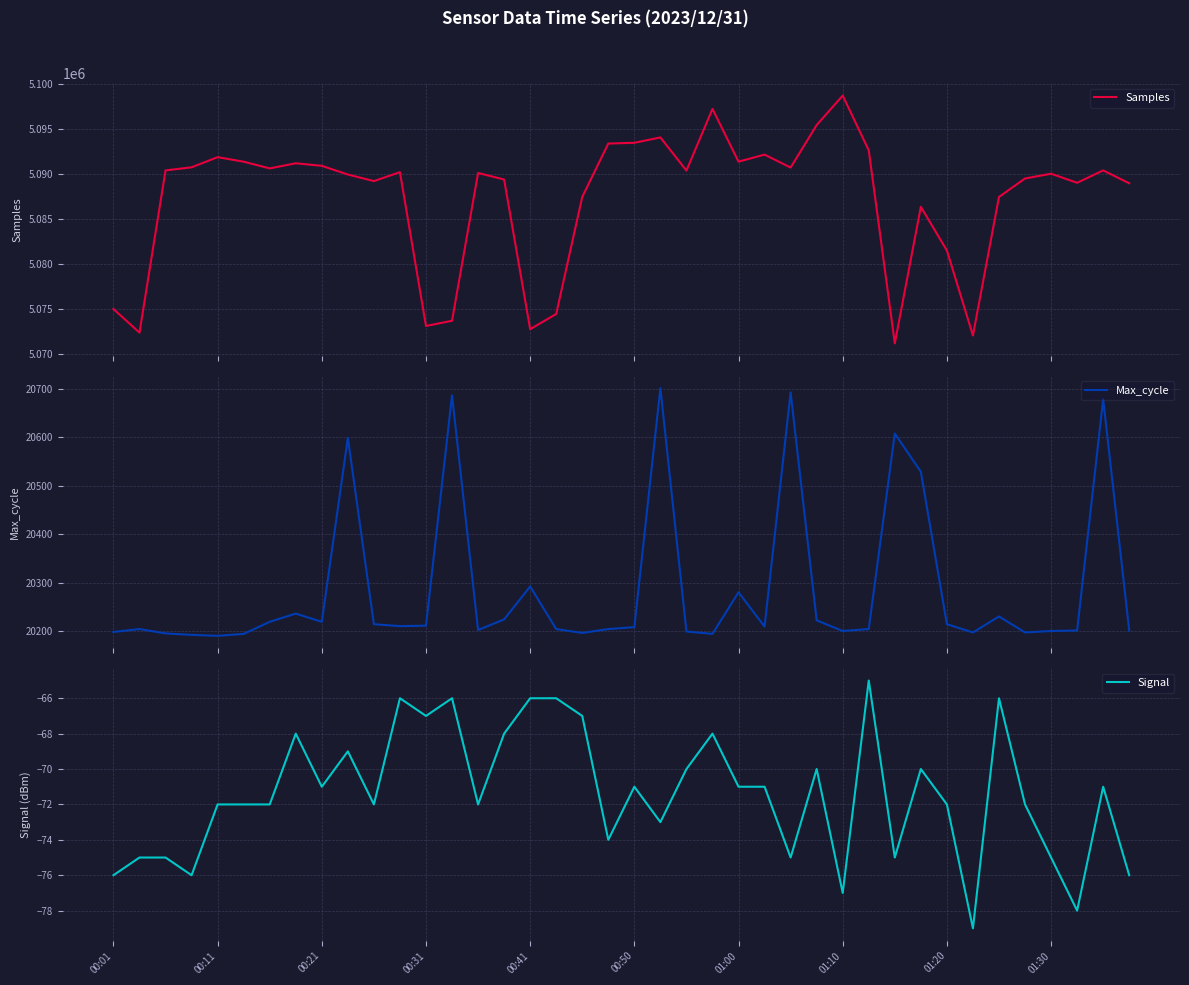

At which category is the sum across all series the highest?

01:10